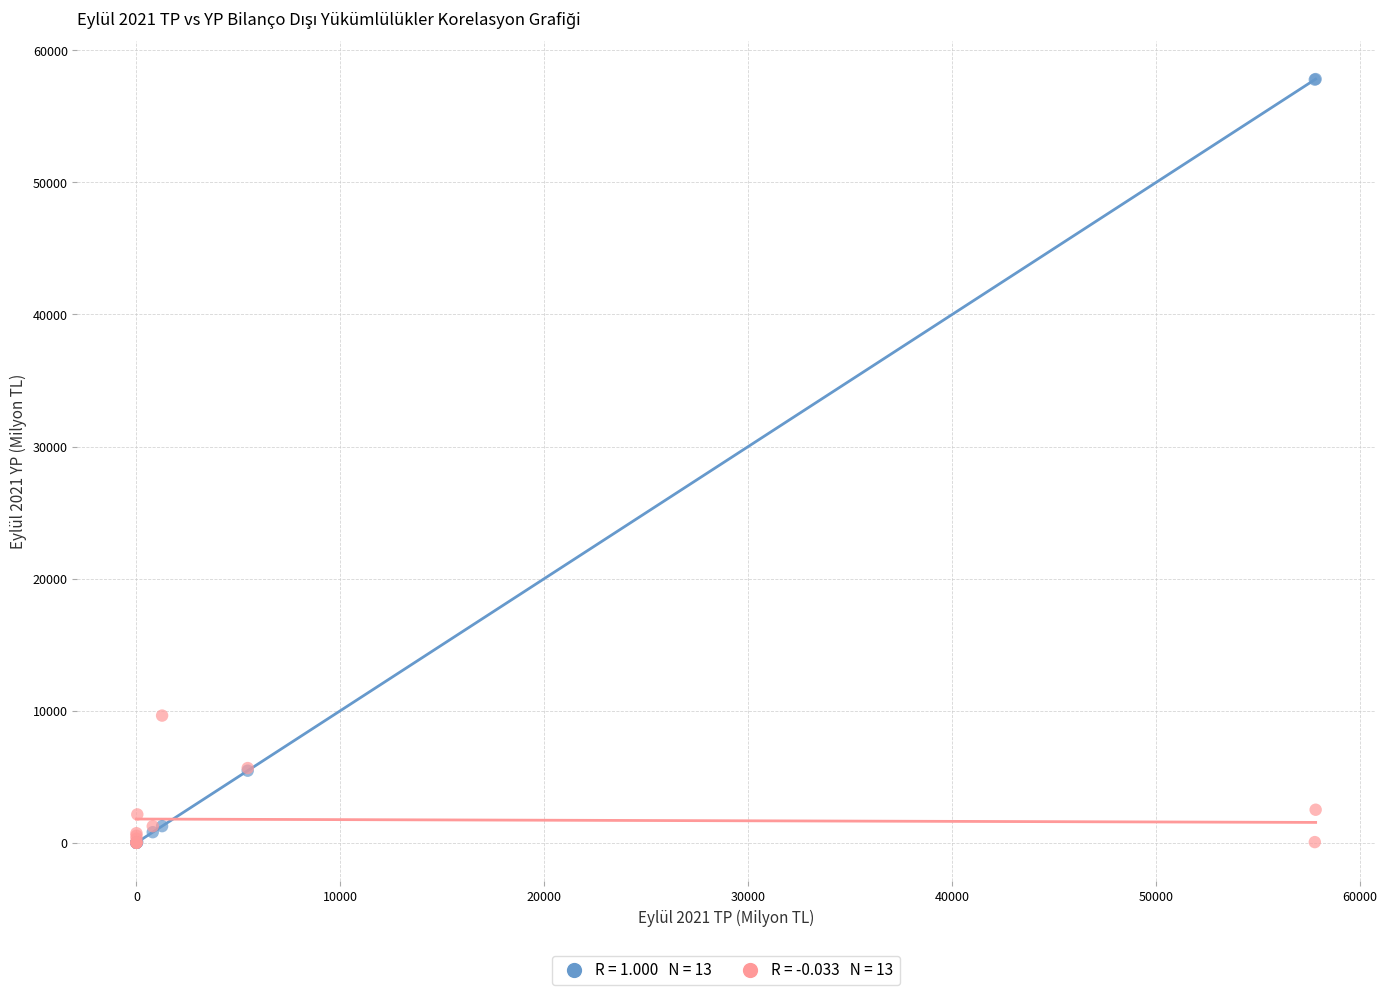

Across all series, what Y value is closest to 28909?

9628.6